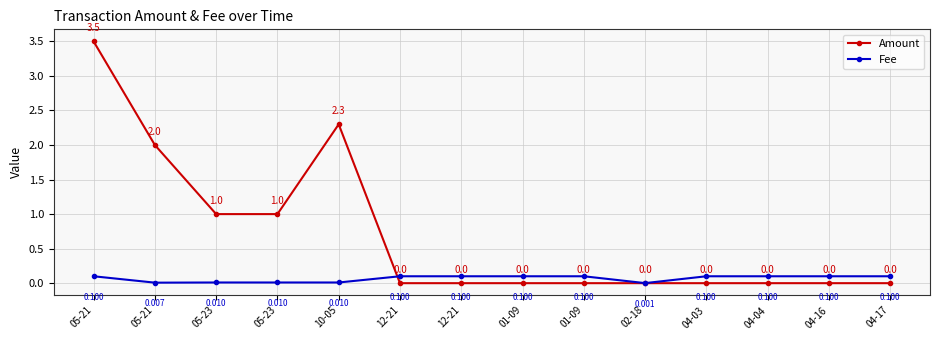

Is this an area chart (filled region under the line)?

No